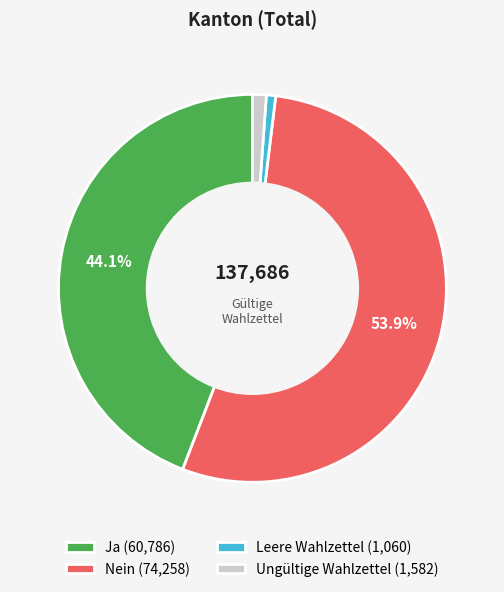

Is Ja (60,786) the majority of the pie?

No